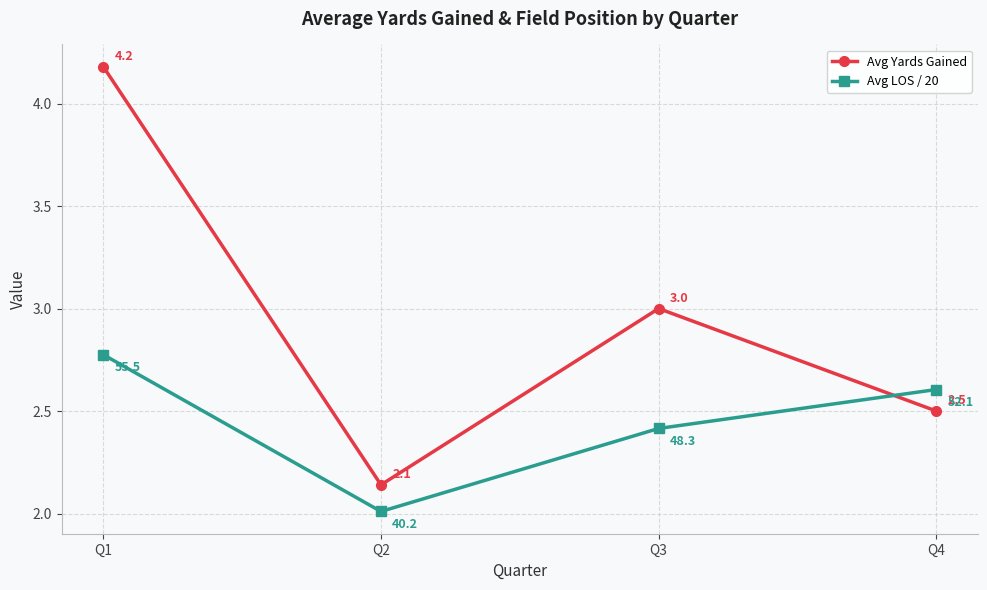

What is the difference between the highest and lowest values at Q3?

0.6